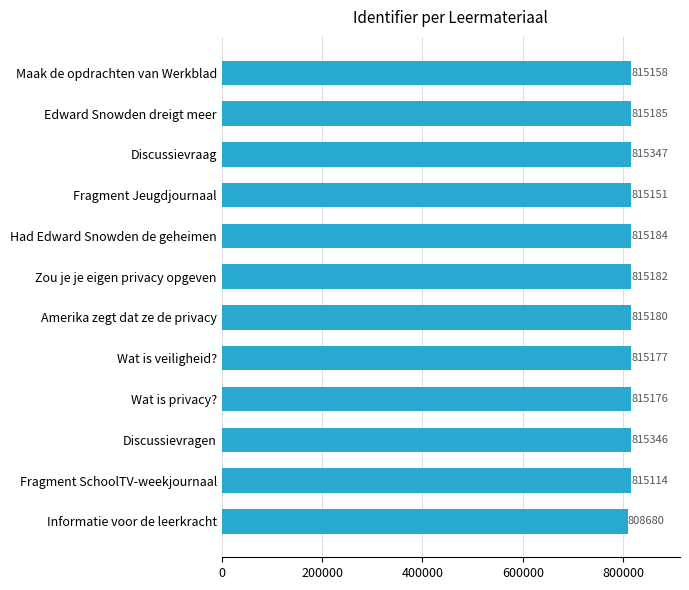

Approximately how many times larger is the value at Wat is veiligheid? compared to Amerika zegt dat ze de privacy?

1.0